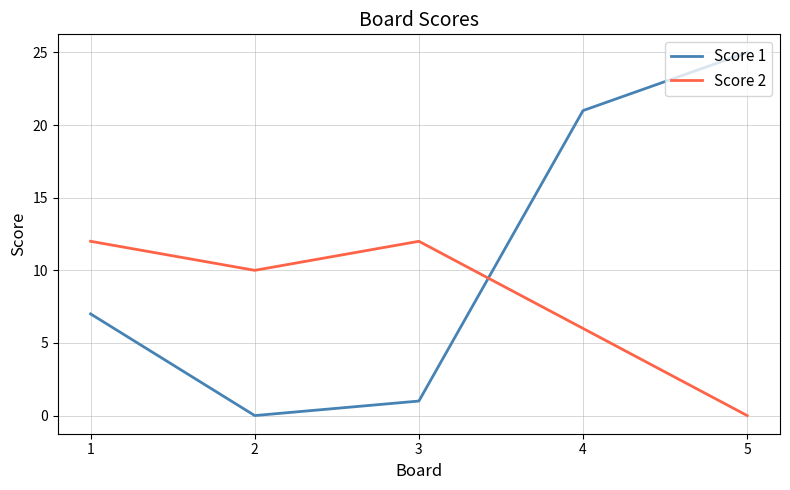

At how many categories does at least one series exceed 4?

5